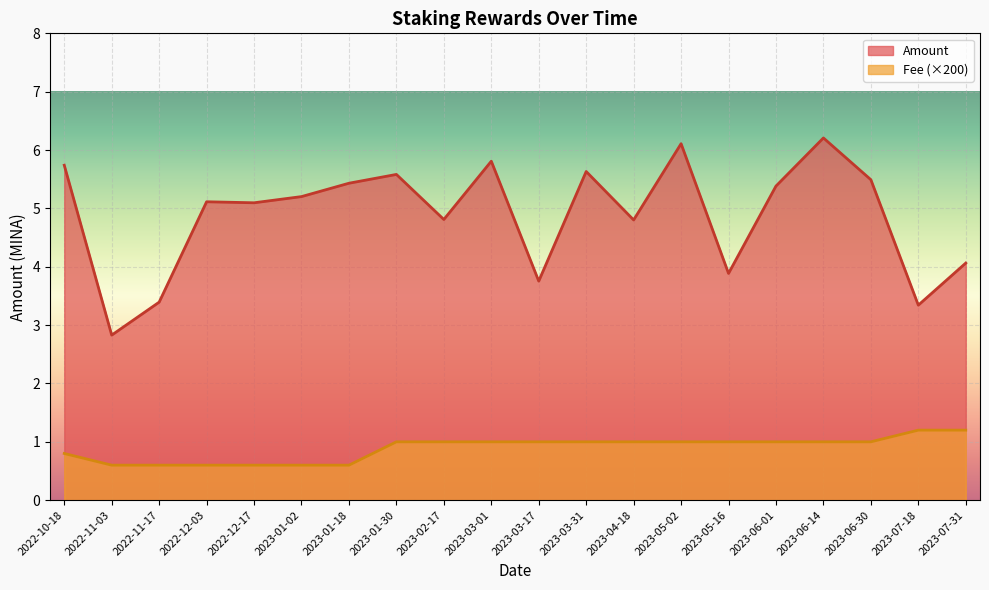

At which category is the sum across all series the highest?

2023-06-14